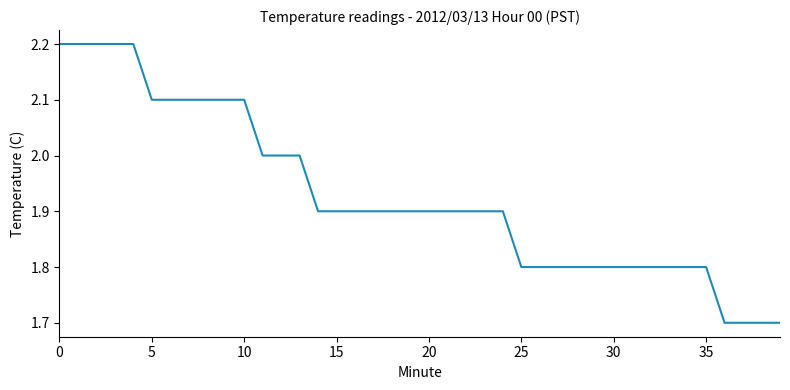

What is the average value?

1.9